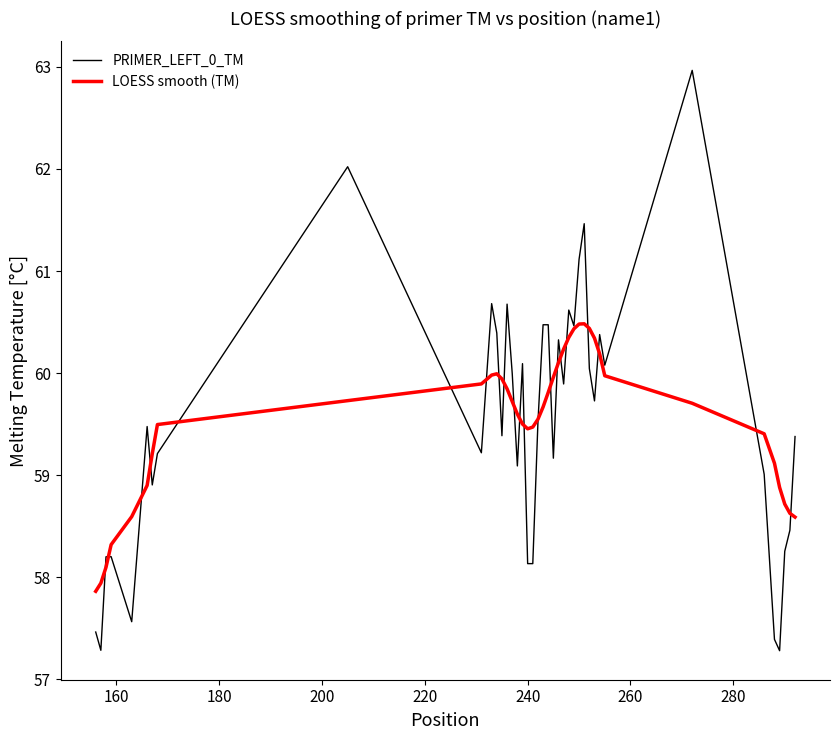

How many distinct data groups are displayed?

2